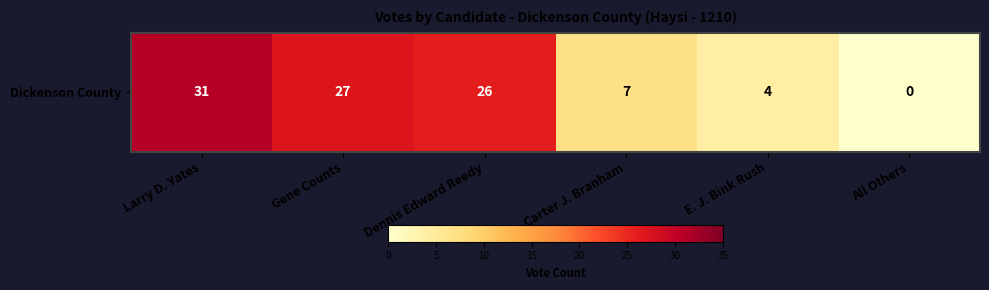

List the labels in order of value, smallest first.

All Others, E. J. Bink Rush, Carter J. Branham, Dennis Edward Reedy, Gene Counts, Larry D. Yates